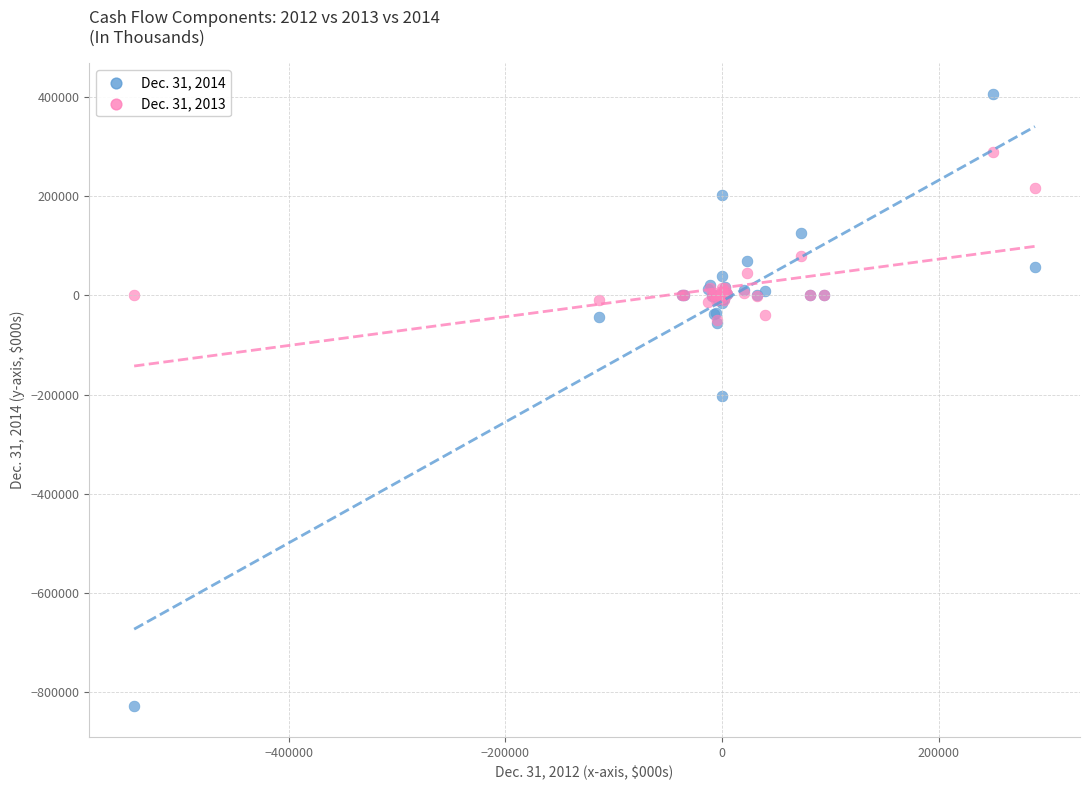

What are all the series names shown in the legend?

Dec. 31, 2014, Dec. 31, 2013